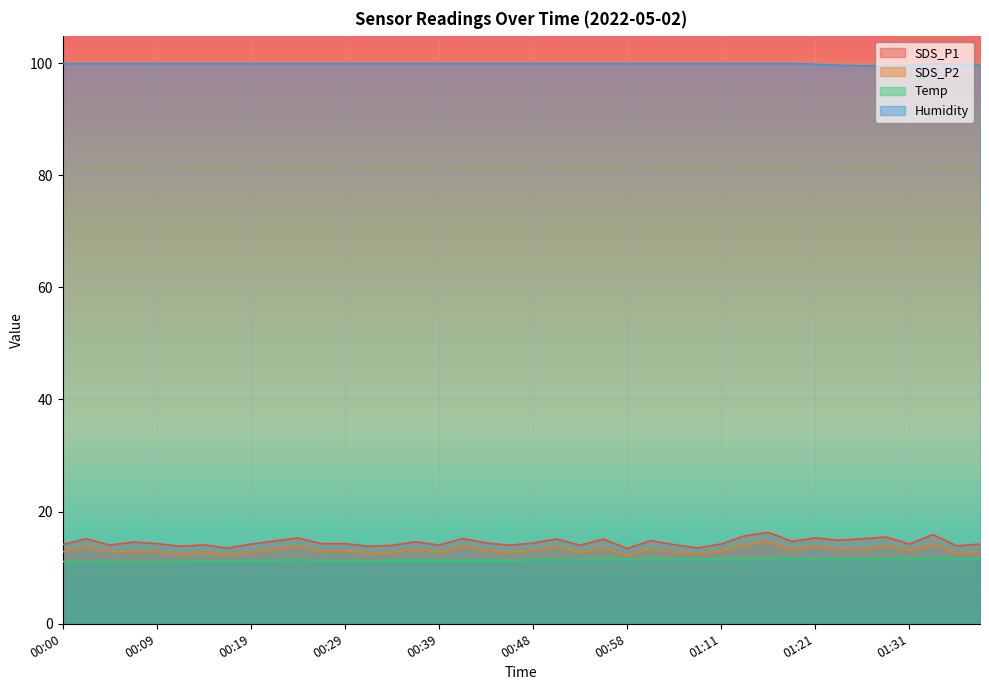

True or false: SDS_P2 has a value of 12.7 at 00:14.

True